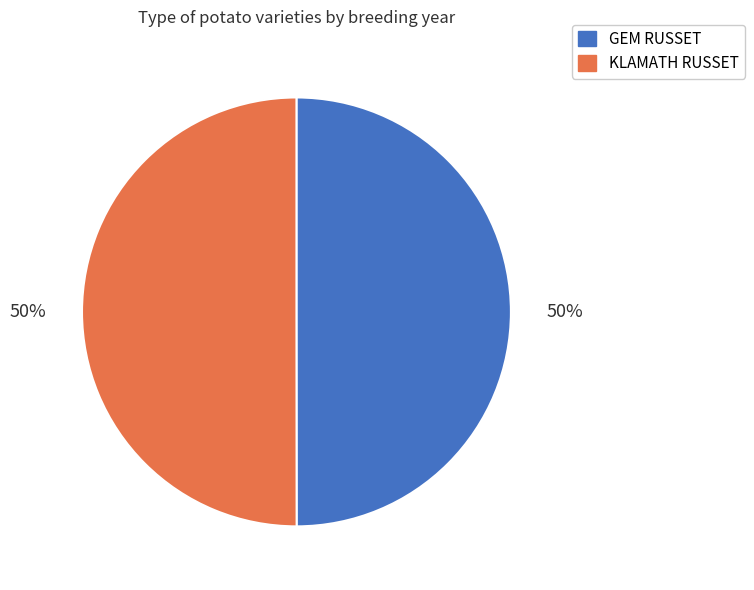

Combined, do GEM RUSSET and KLAMATH RUSSET account for over 50%?

Yes